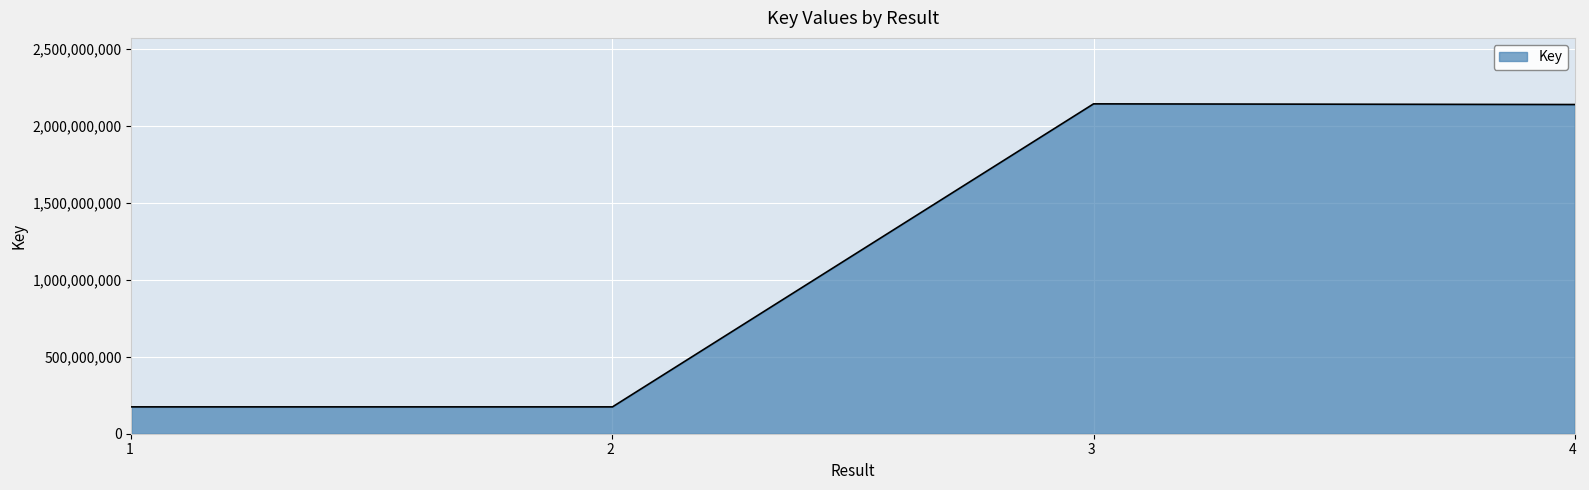

The value at 4  is 3450585081. True or false?

False